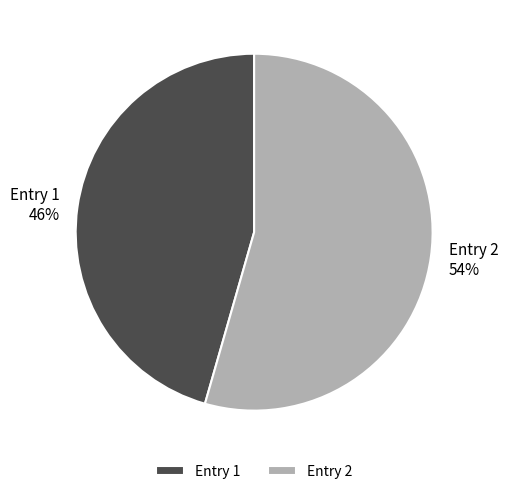

To the nearest percent, what is the combined percentage of Entry 1 and Entry 2?

100%